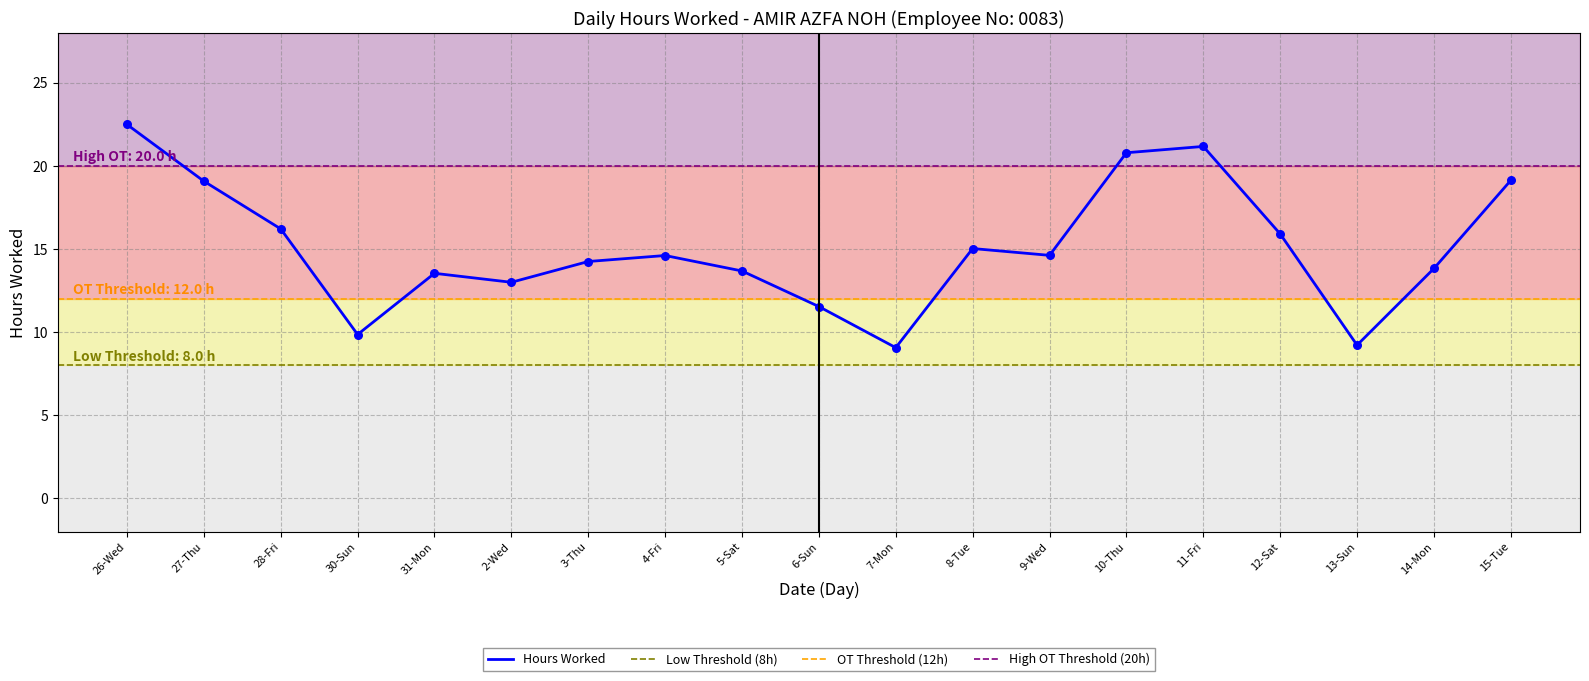

What is the change in value from 27-Thu to 31-Mon?

-5.5